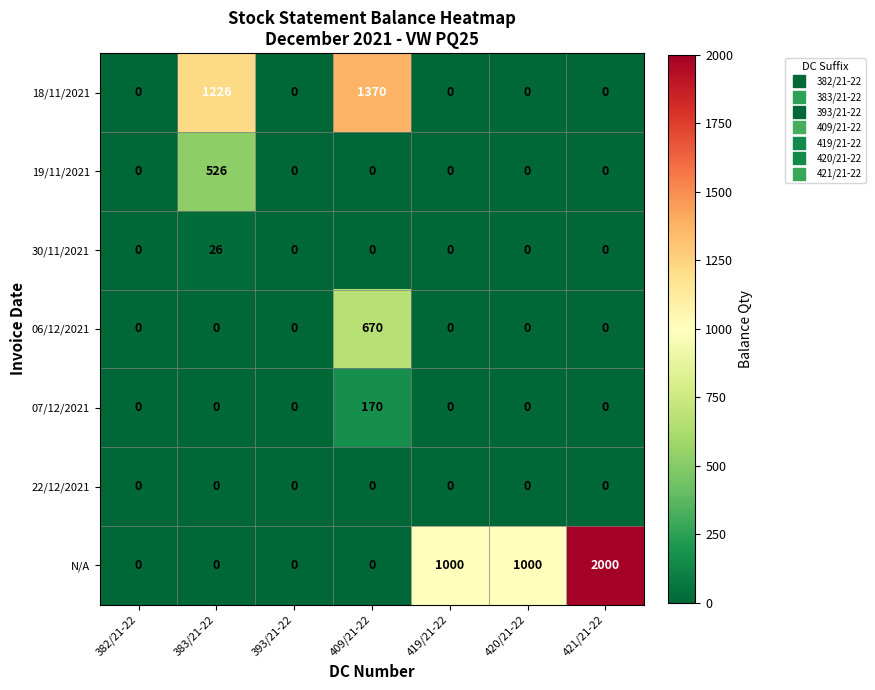

The 07/12/2021 series shows 0 at 419/21-22. True or false?

True